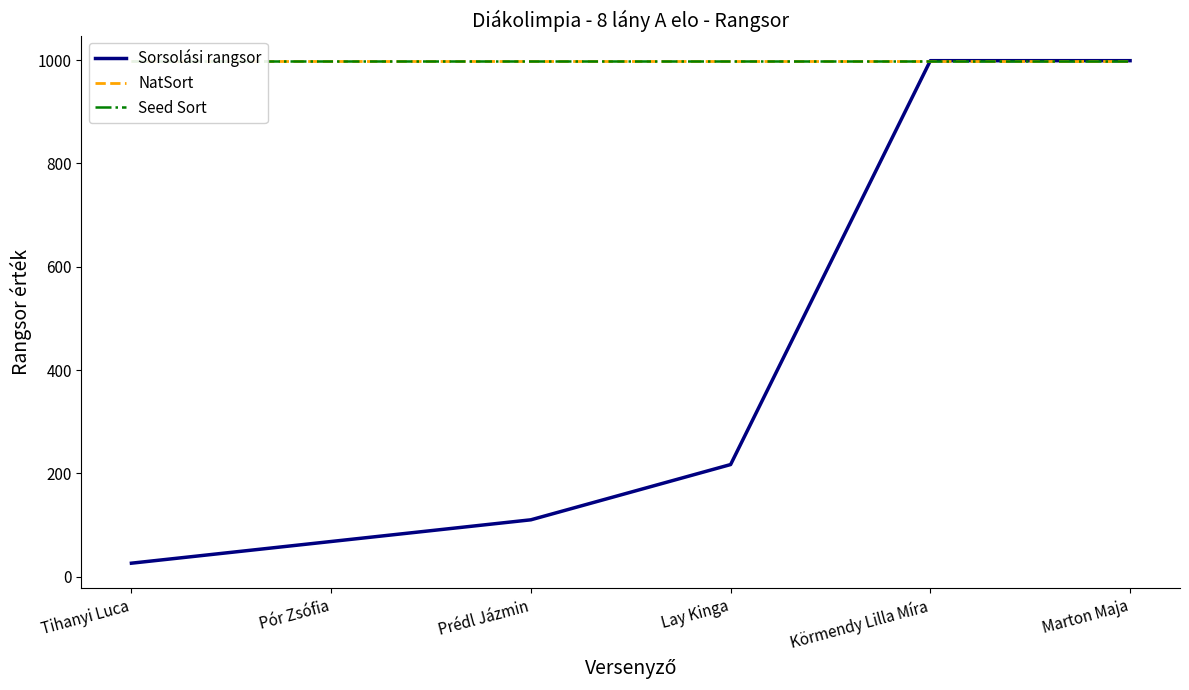

True or false: Sorsolási rangsor and NatSort cross at least once.

False